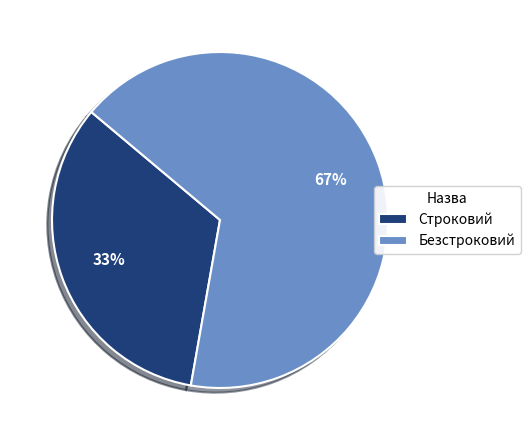

Which has a higher value, Безстроковий or Строковий?

Безстроковий